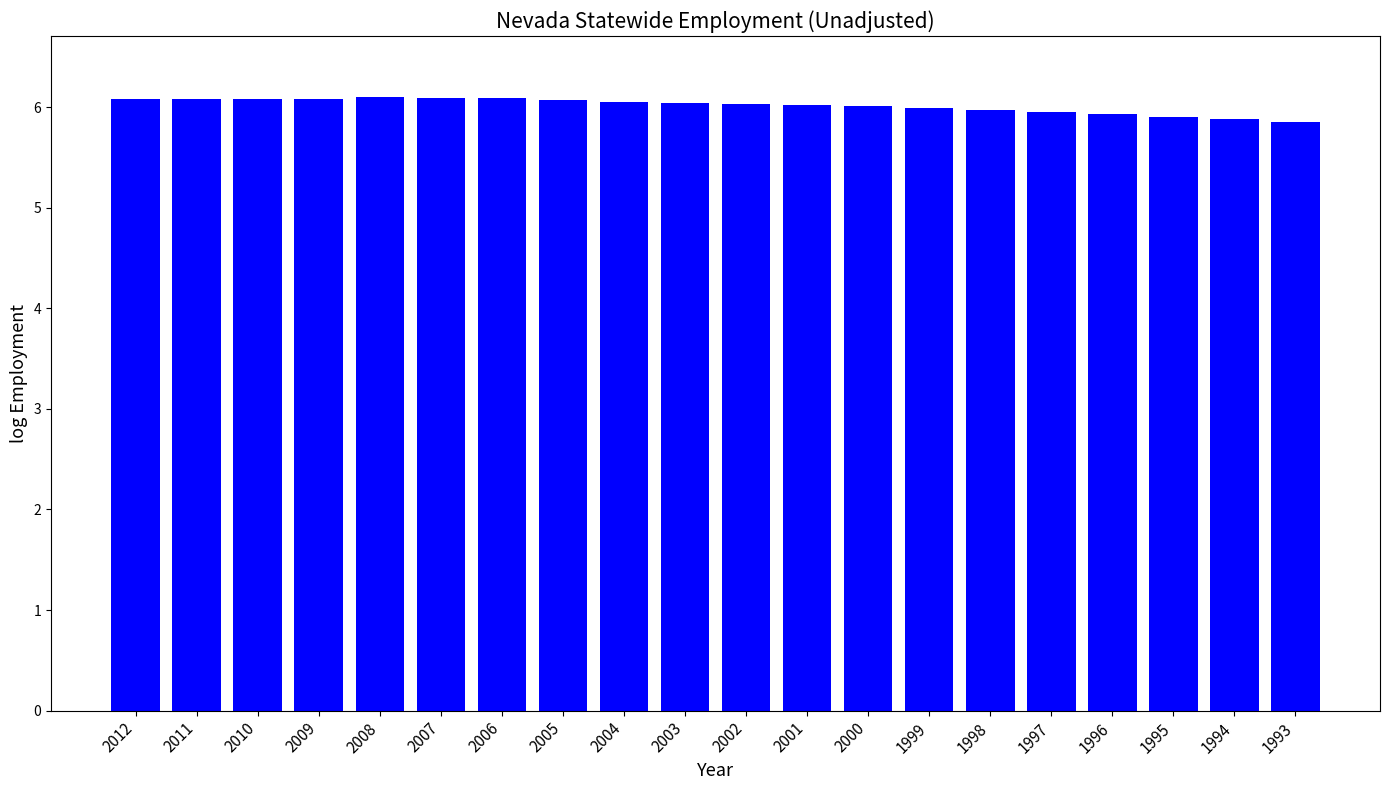

What is the change in value from 2003 to 1997?

-0.1